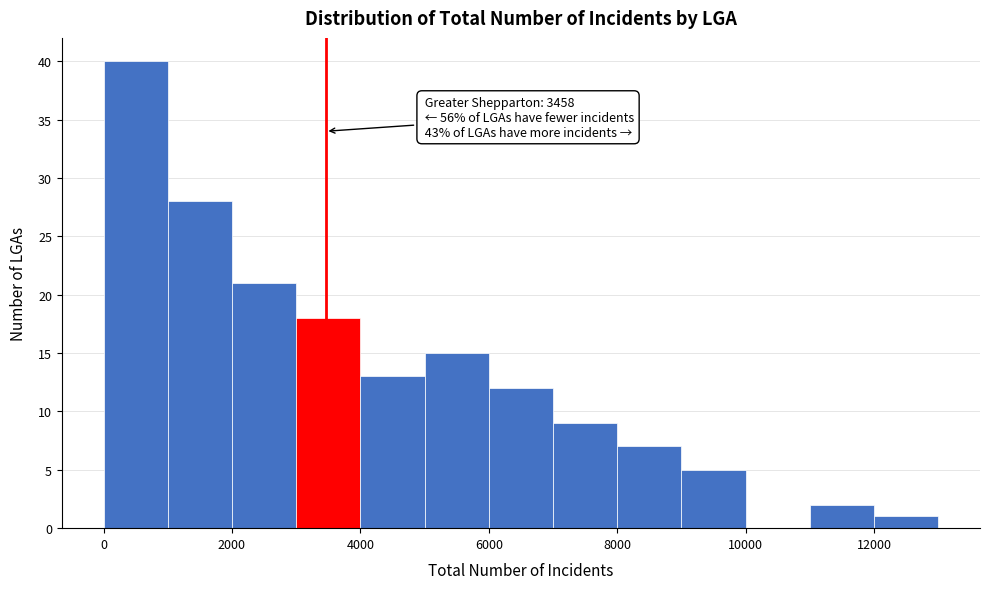

Which range on the x-axis has the tallest bar?

0 to 1000